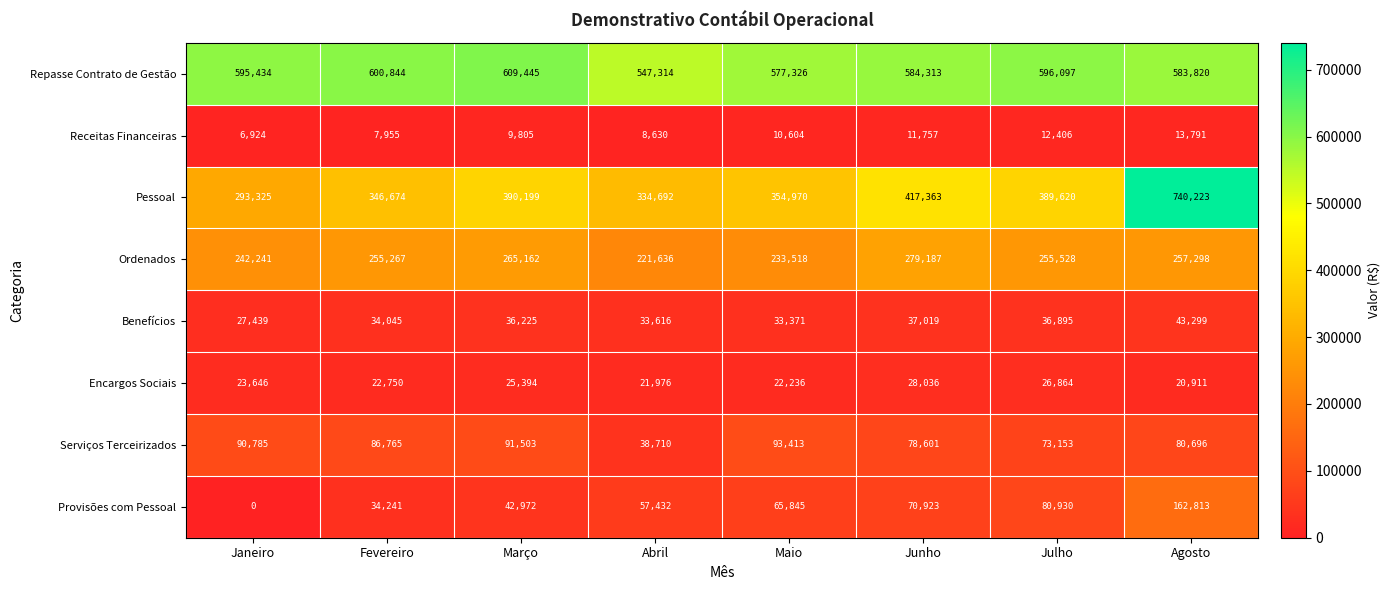

Which series has the largest range (max minus min)?

Pessoal